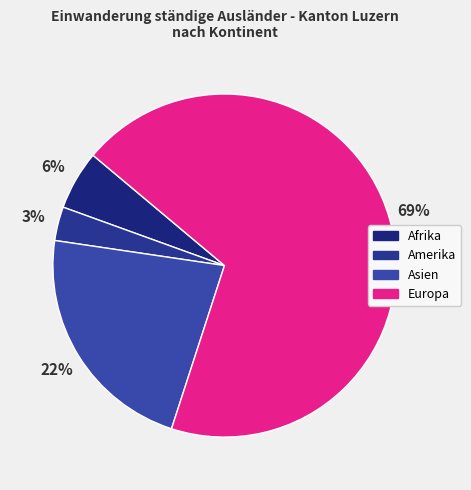

Is it true that Europa is 69% of the pie?

True